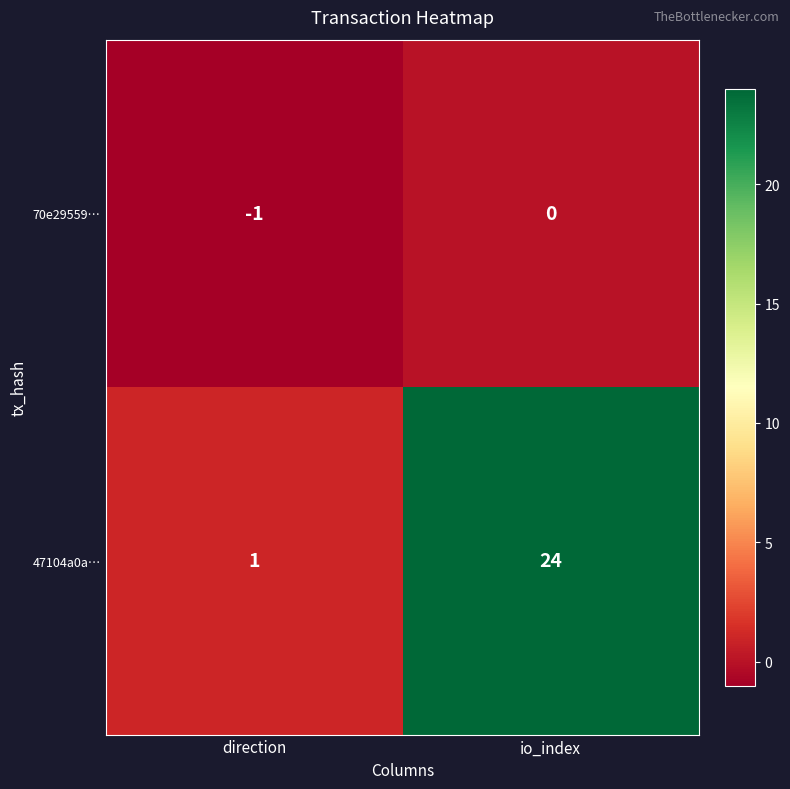

What is the sum of all 47104a0a… values?

25